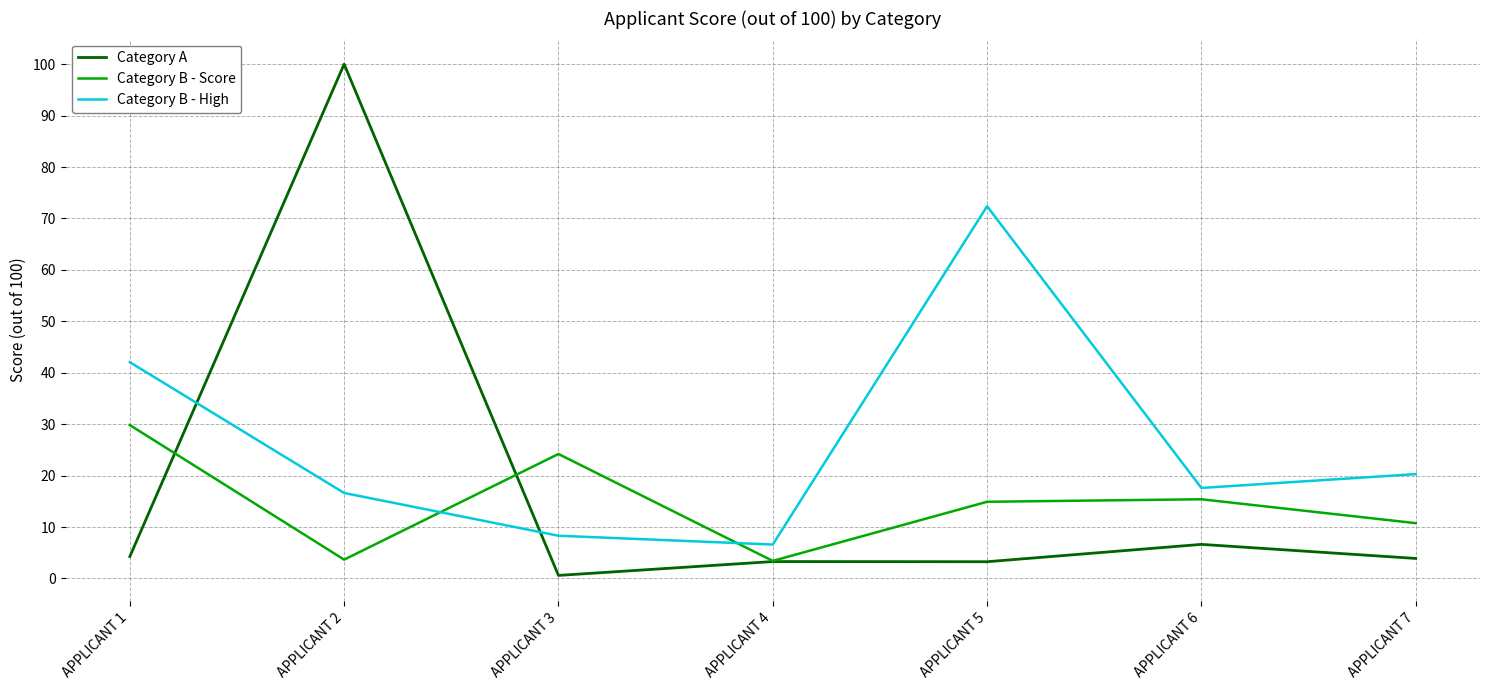

List the series in order of their peak value, lowest first.

Category B - Score, Category B - High, Category A